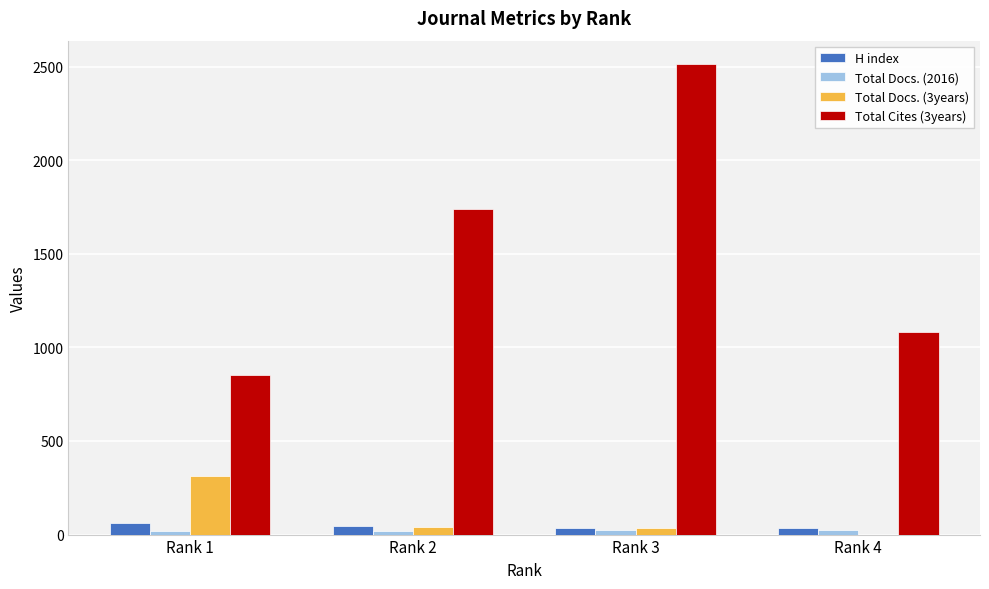

At which category does the chart reach its peak across all series?

Rank 3